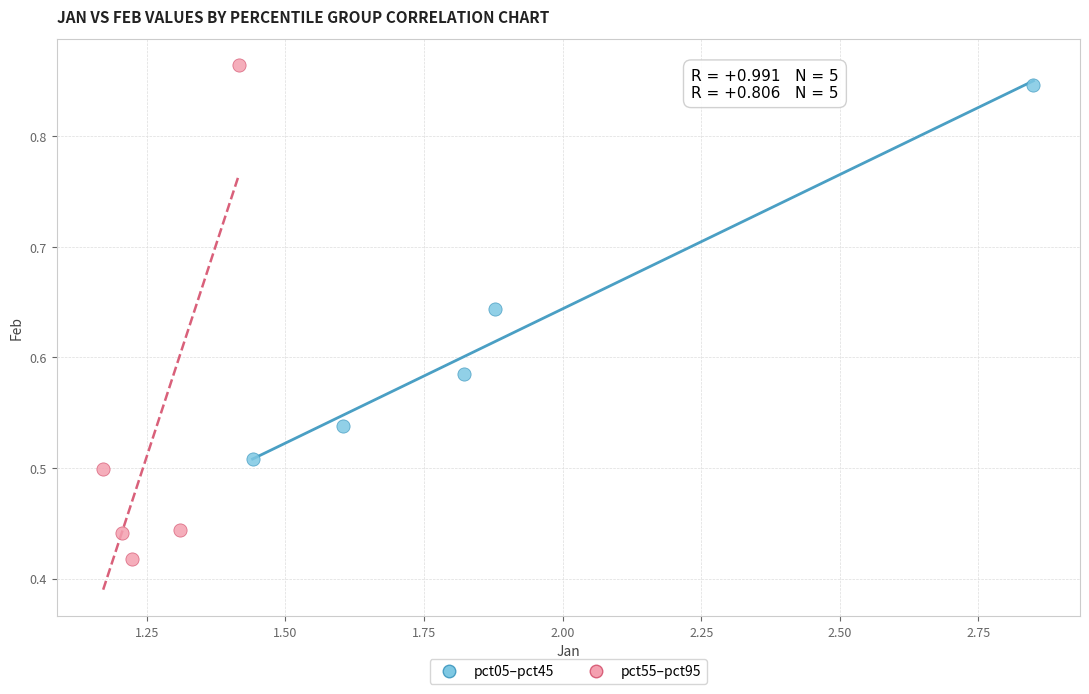

Which series contains the highest Y value?

pct55–pct95